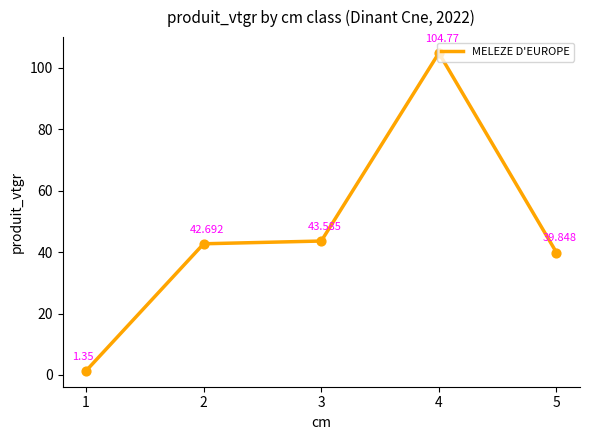

What is the ratio of the value at 4 to the value at 5?

2.6